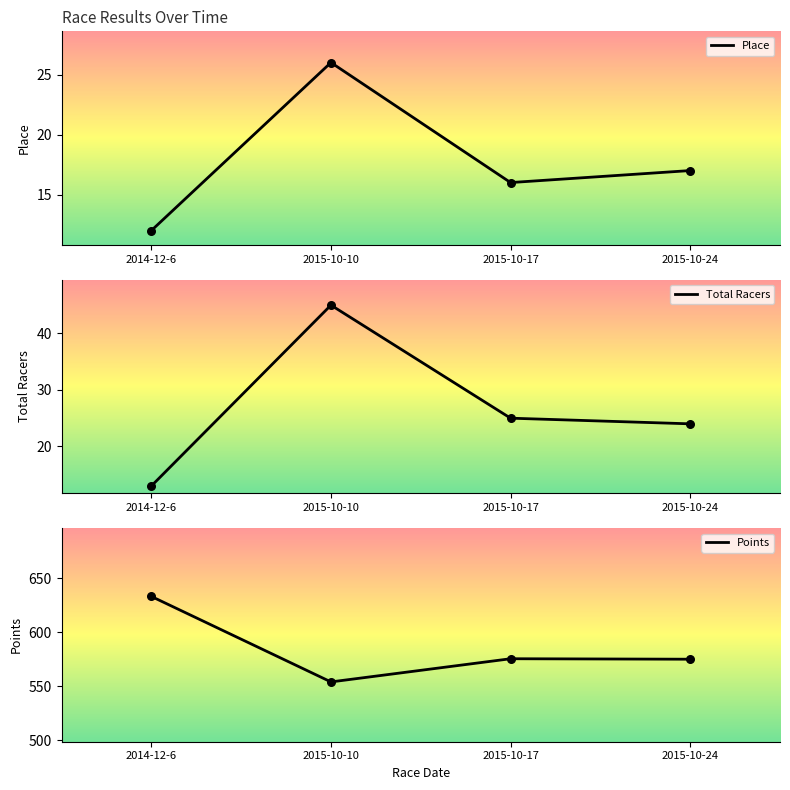

At which category is the sum across all series the highest?

2014-12-6